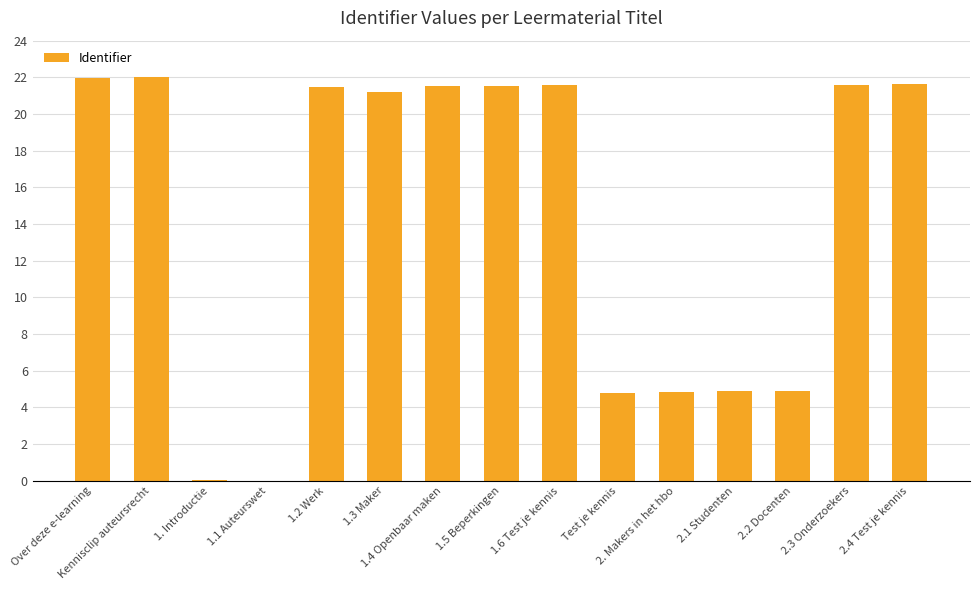

Read the value at 1.6 Test je kennis.

21.6